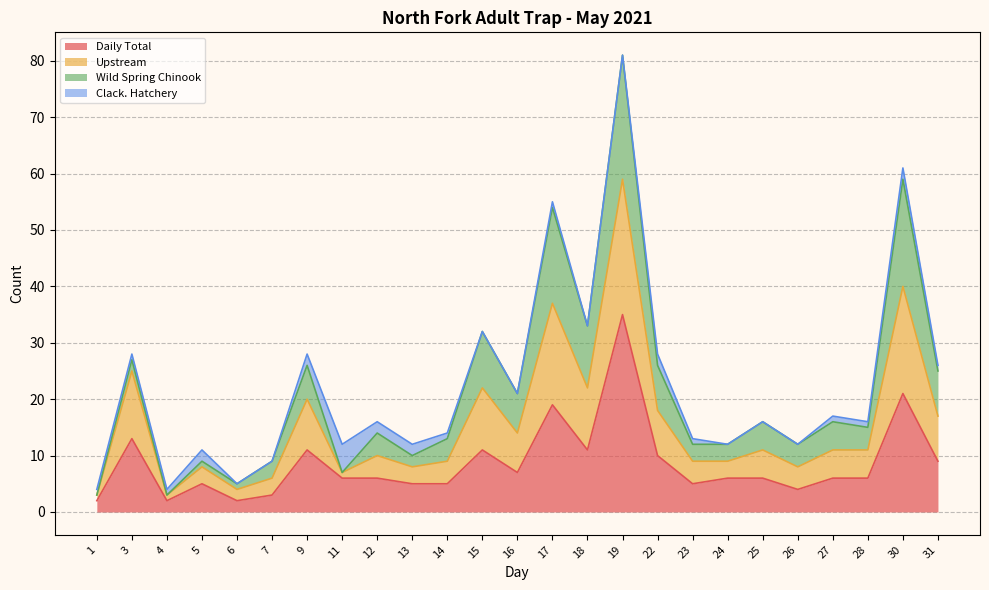

The Daily Total series shows 6 at 12. True or false?

True